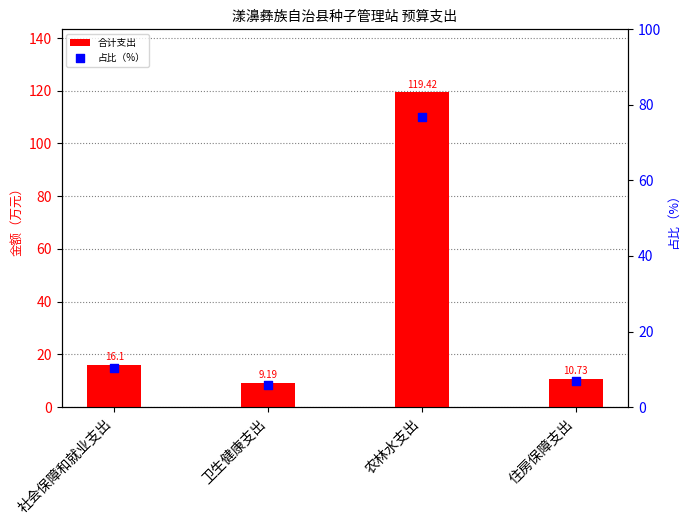

At which category is the sum across all series the highest?

农林水支出